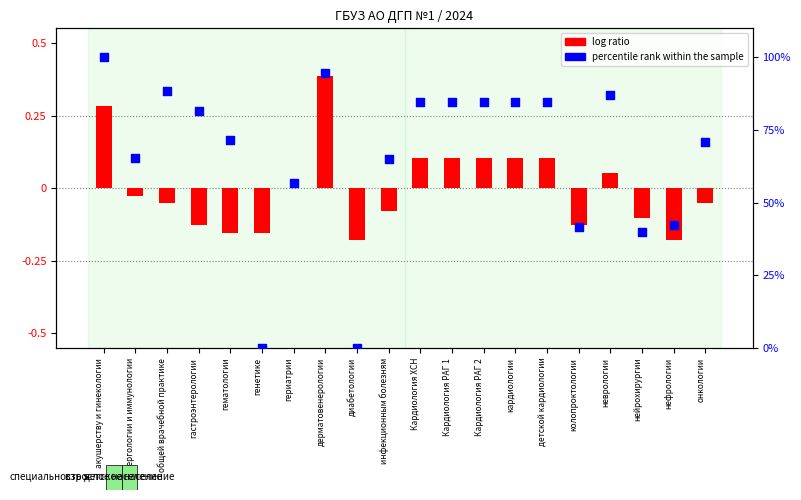

At which category is the sum across all series the highest?

акушерству и гинекологии